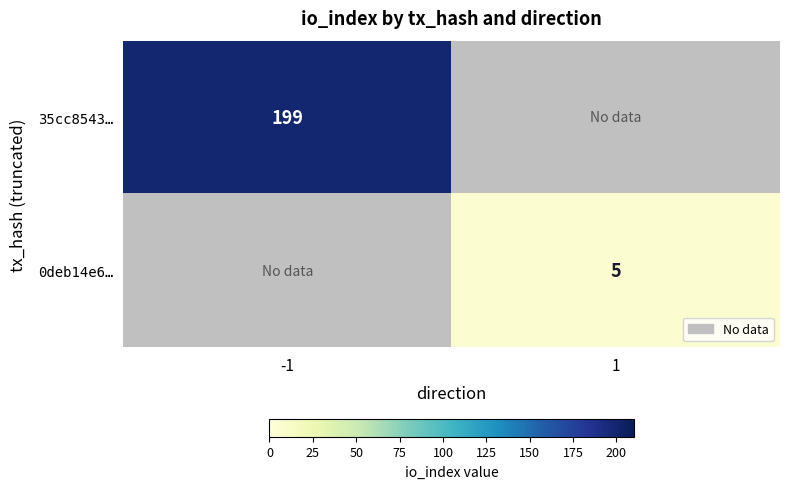

Is it true that 35cc8543… equals 199 at -1?

True